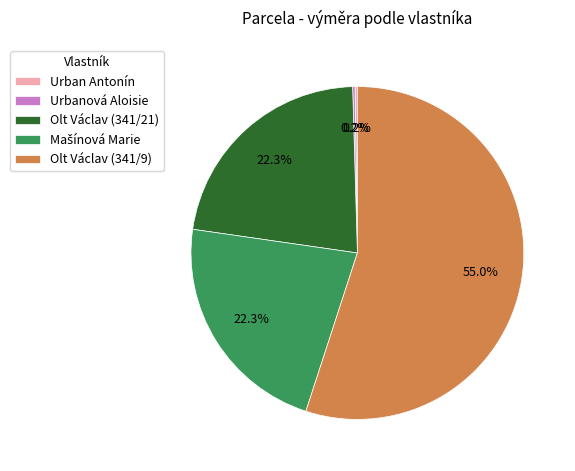

What is the largest slice in the pie chart?

Olt Václav (341/9)